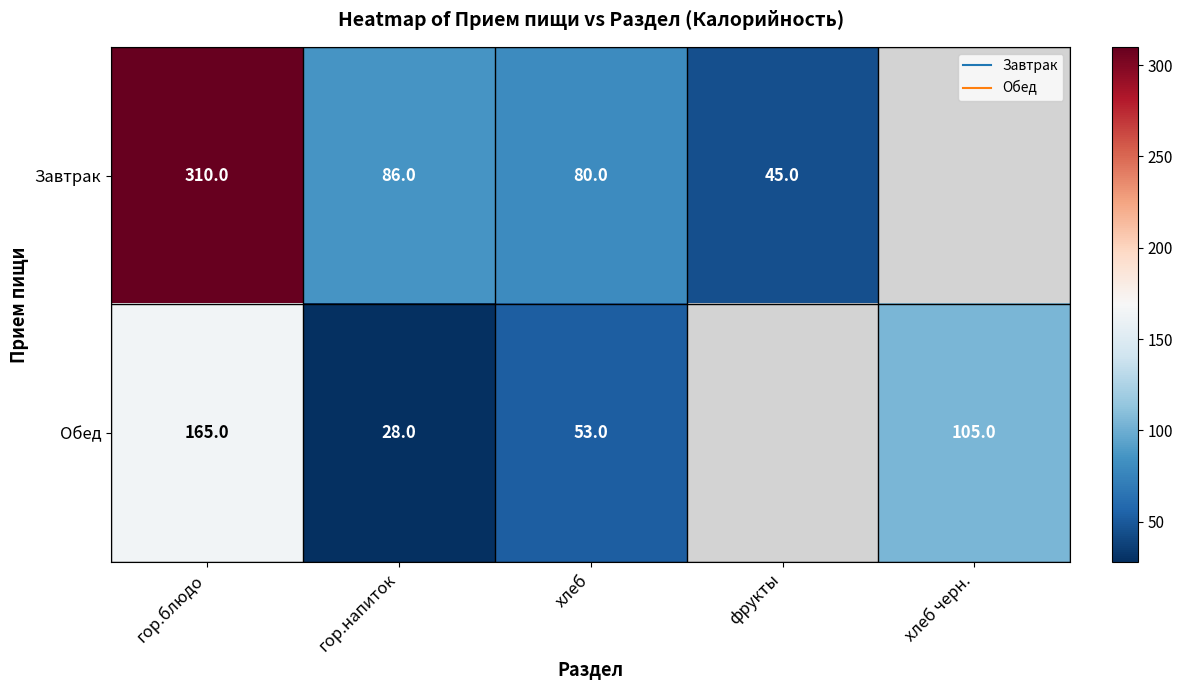

What is the difference between the Обед values at гор.напиток and гор.блюдо?

137.0